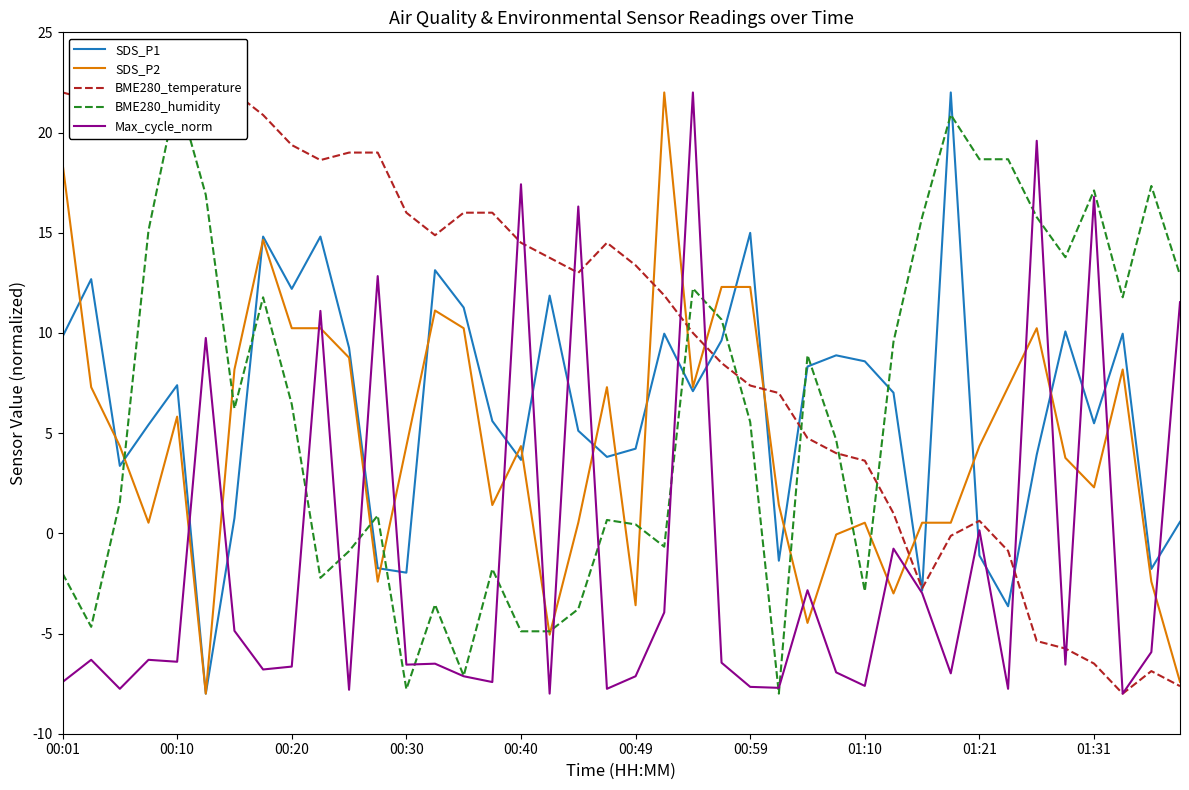

What is the greatest value displayed?

22.0